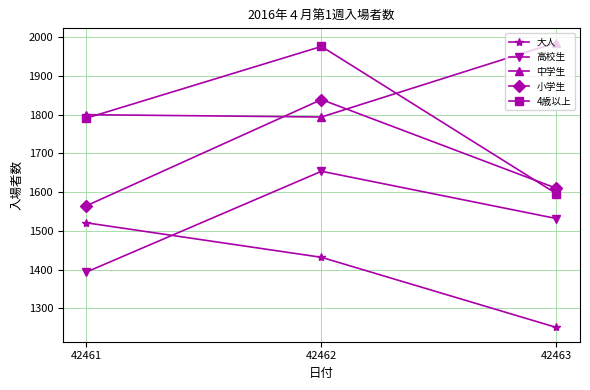

Reading left to right, extract all data points from this chart.

大人: 42461=1521	42462=1432	42463=1251
高校生: 42461=1394	42462=1654	42463=1532
中学生: 42461=1800	42462=1794	42463=1986
小学生: 42461=1565	42462=1839	42463=1610
4歳以上: 42461=1791	42462=1976	42463=1596